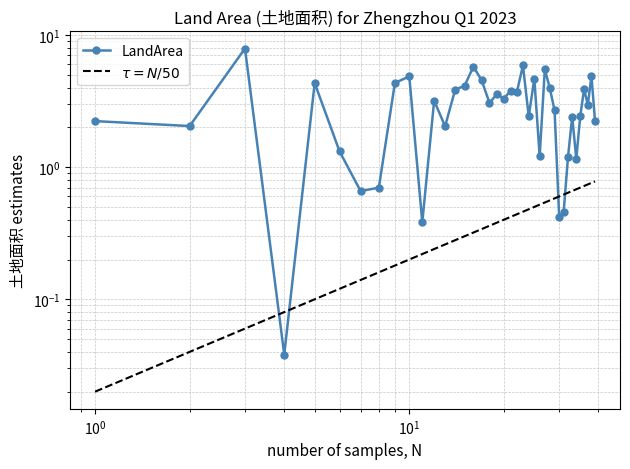

Is it true that $\tau = N/50$ equals 0.1 at $\mathdefault{10^{2}}$?

False